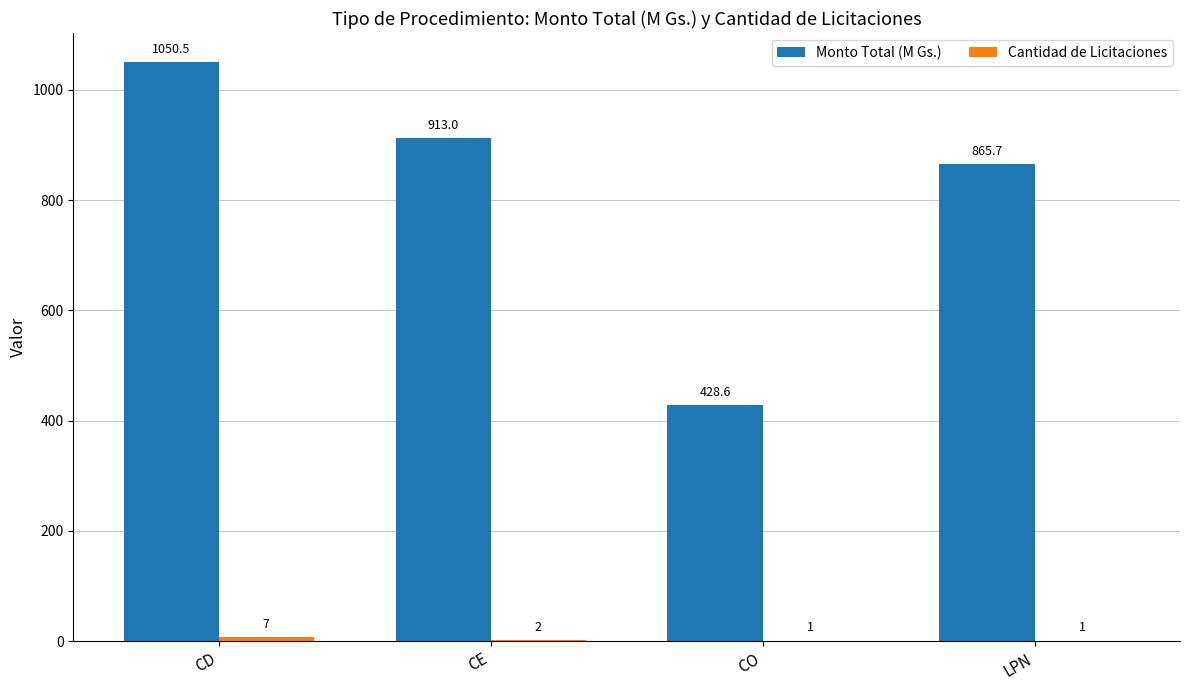

What is the approximate value of Monto Total (M Gs.) at CD?

1050.5